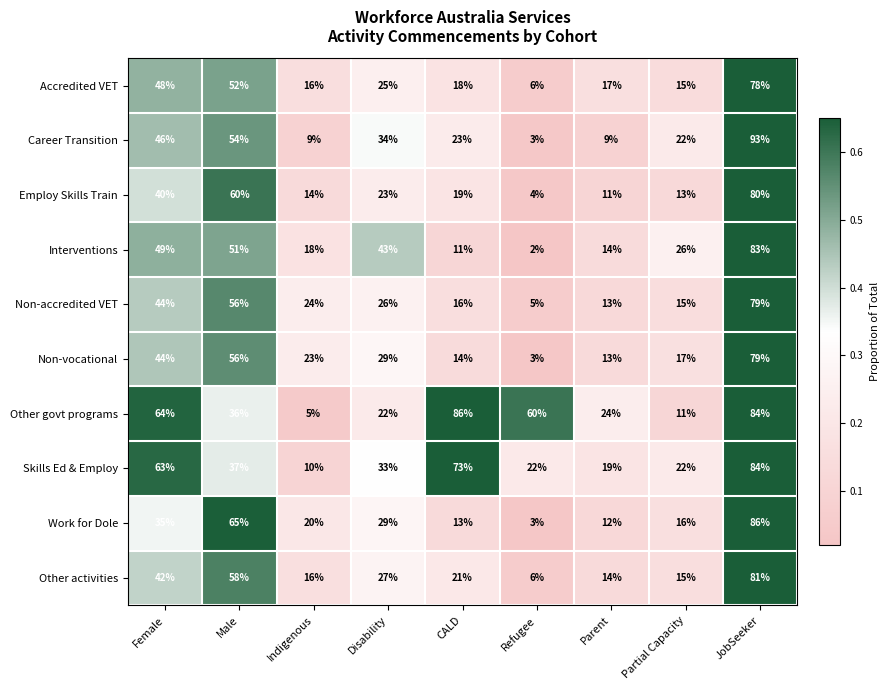

Which category has the lowest value in the Work for Dole series?

Refugee